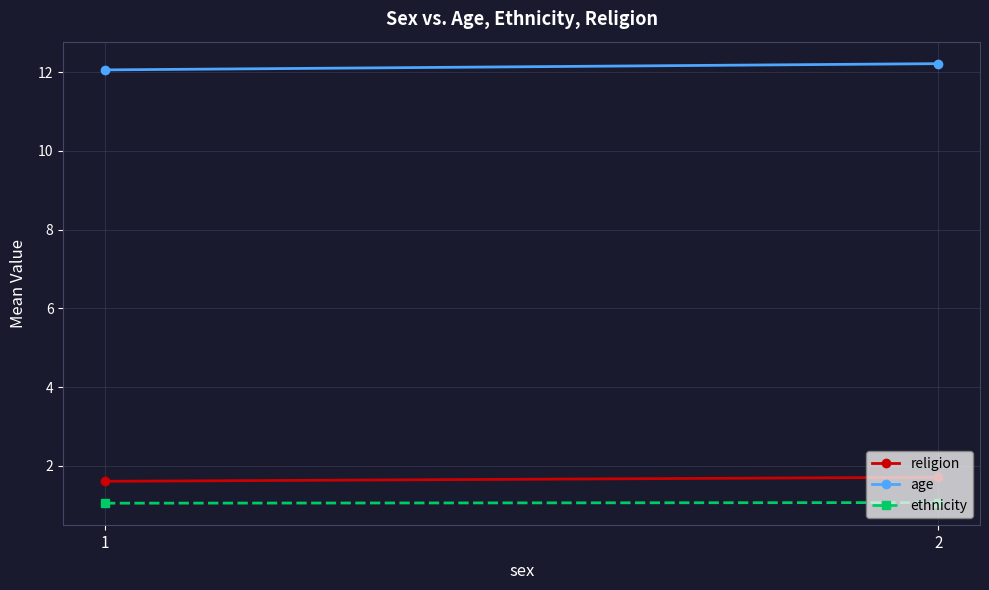

What is the sum of the age values at 1 and 2?

24.3